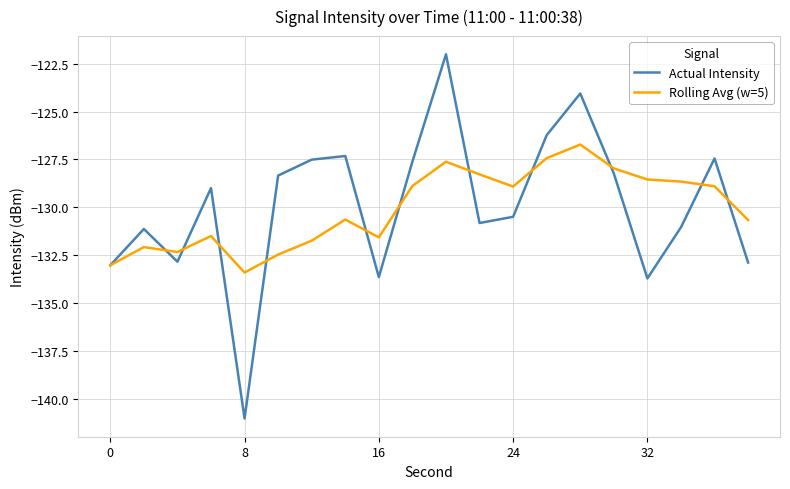

List the series in order of their peak value, highest first.

Actual Intensity, Rolling Avg (w=5)